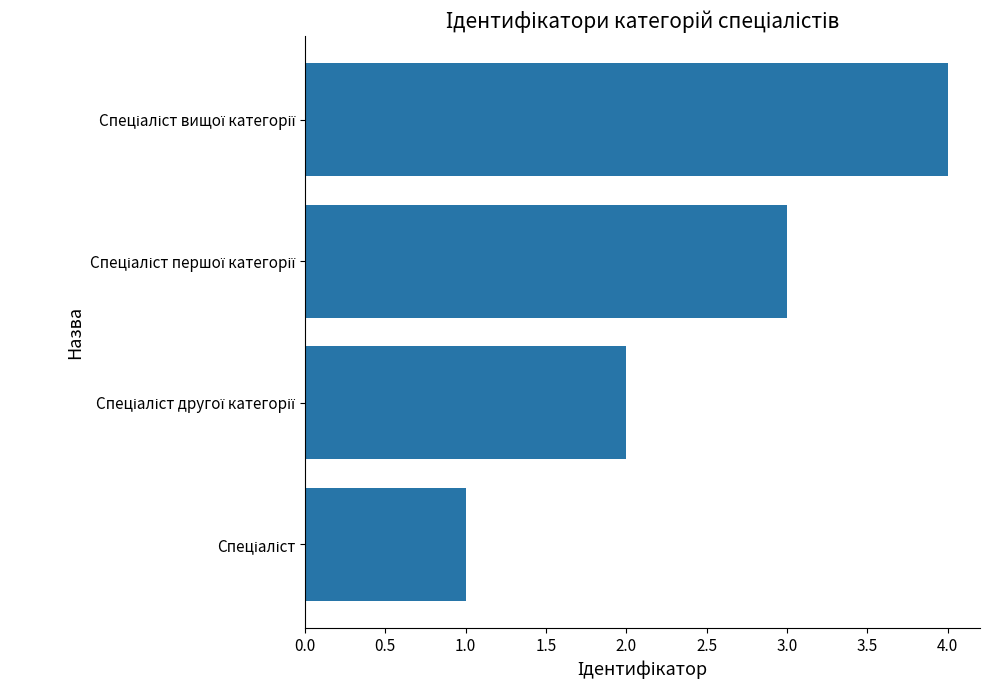

What is the sum of all values?

10